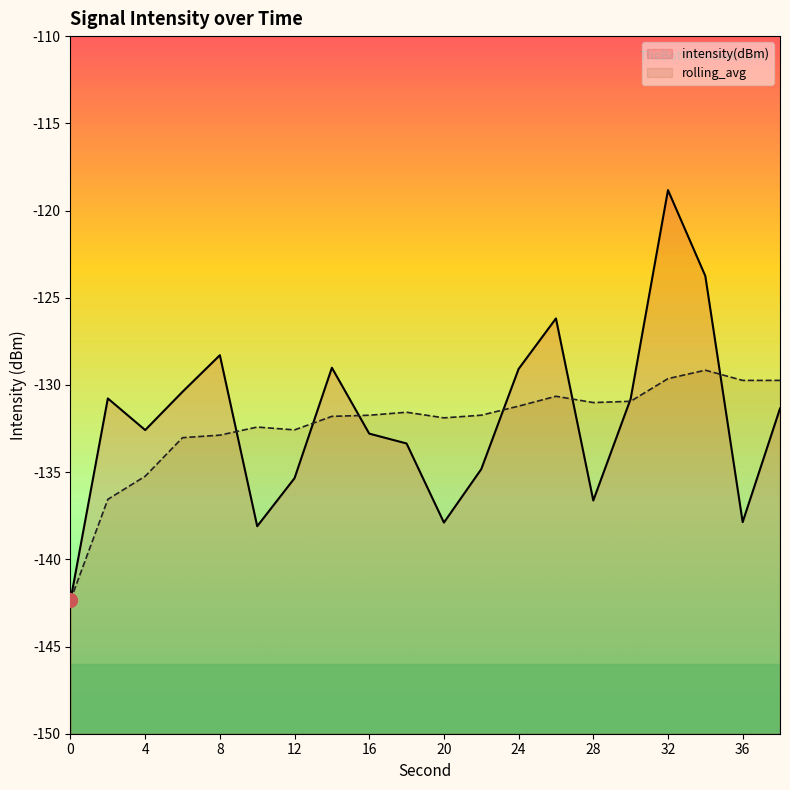

At which category is the sum across all series the highest?

32